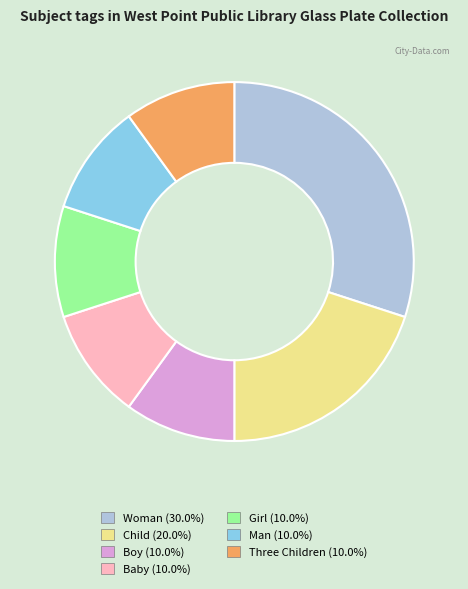

Which slice is the largest?

Woman